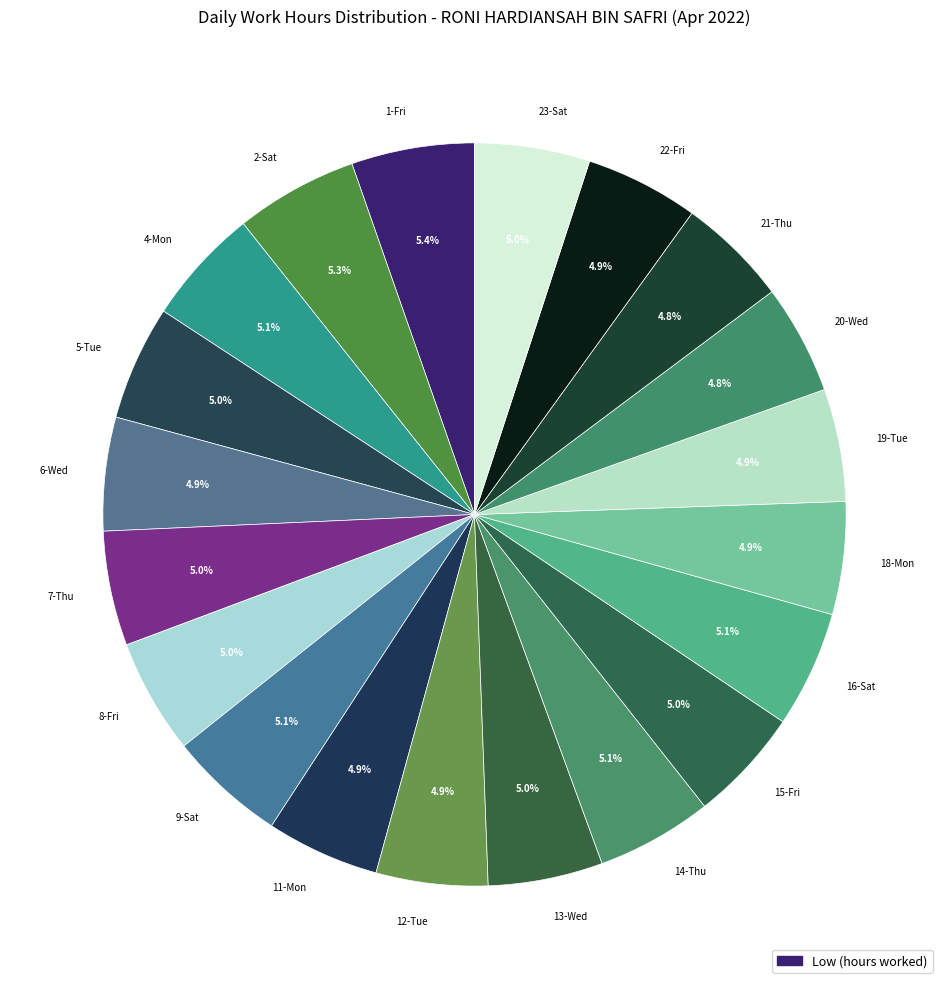

To the nearest percent, what percentage of the pie is 23-Sat?

5%